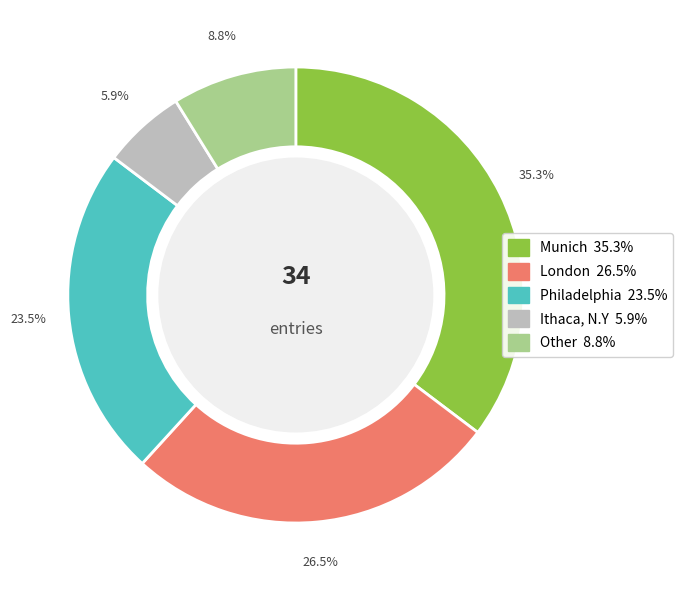

Does any single category account for the majority?

No